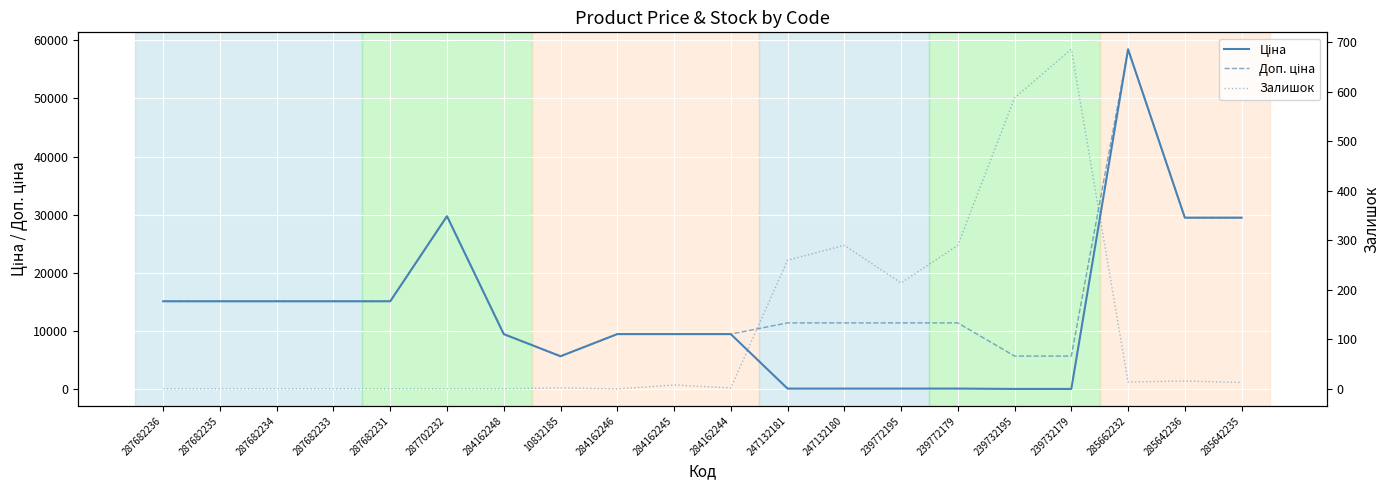

How many lines are shown in the chart?

3